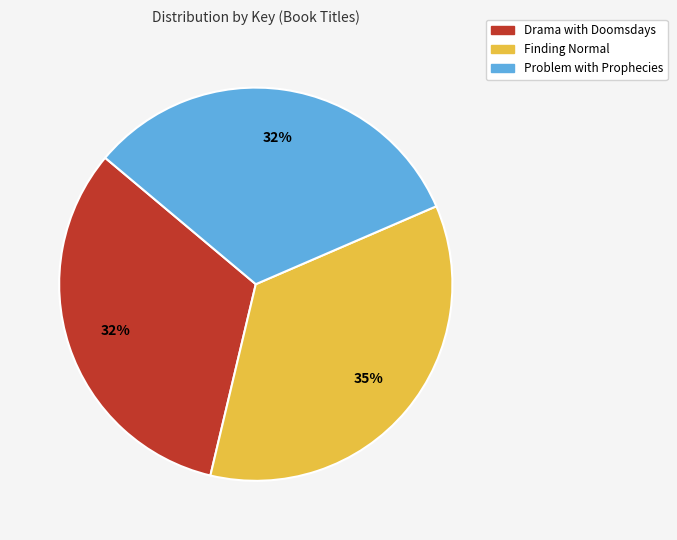

What percentage is the Problem with Prophecies slice, to the nearest percent?

32%